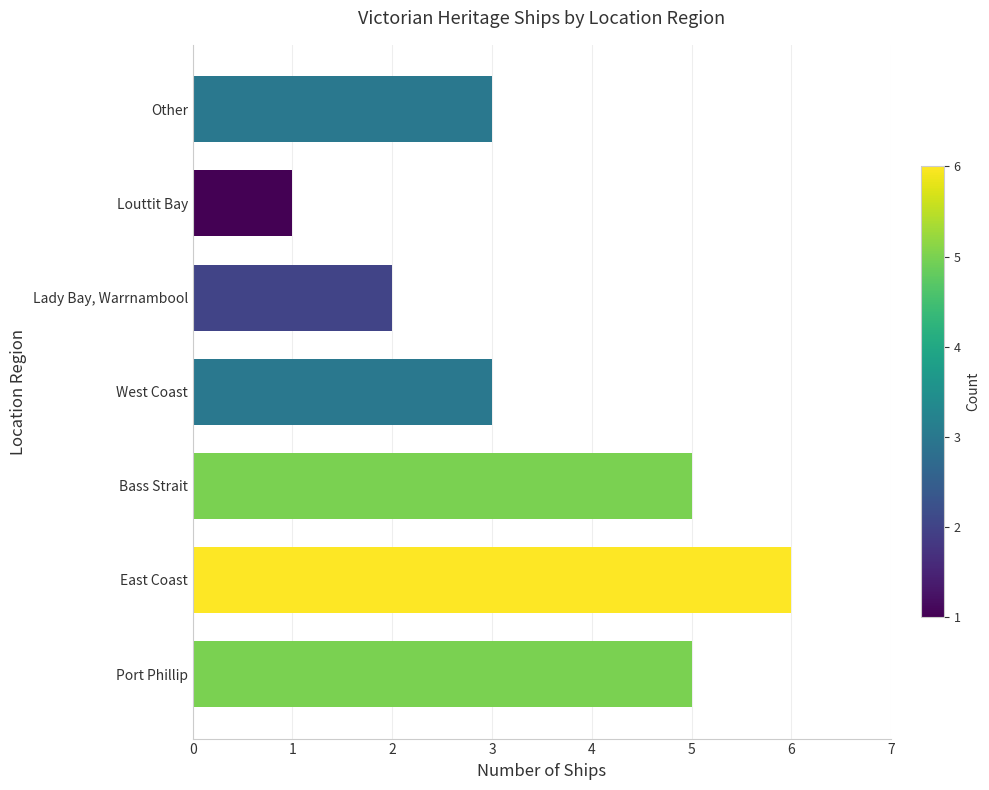

The value at Lady Bay, Warrnambool is 3. True or false?

False